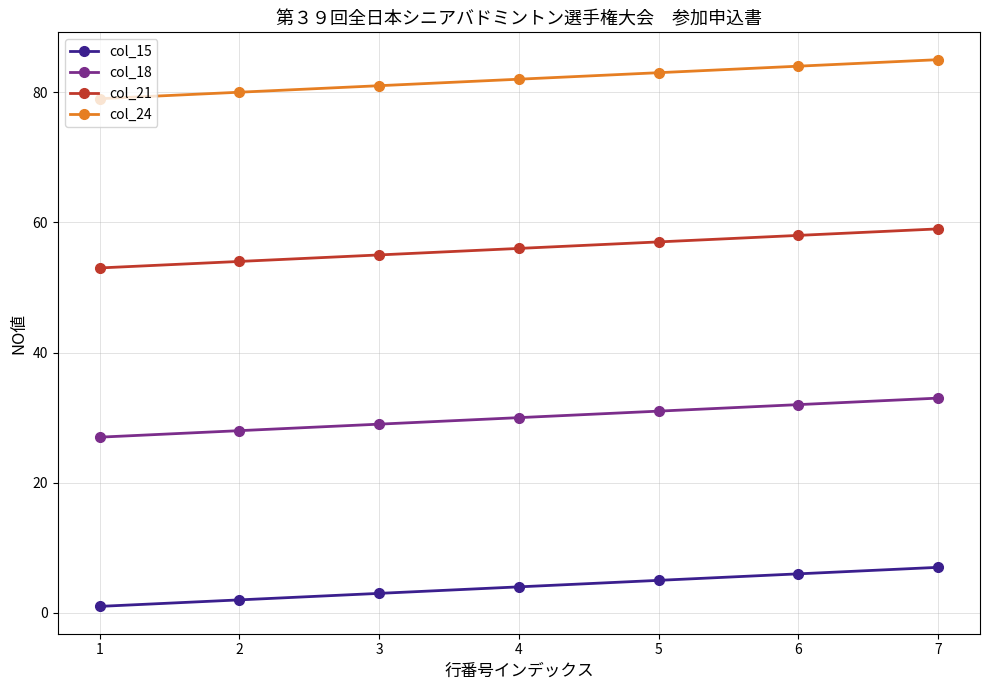

The value of col_24 at 1 is 134. True or false?

False